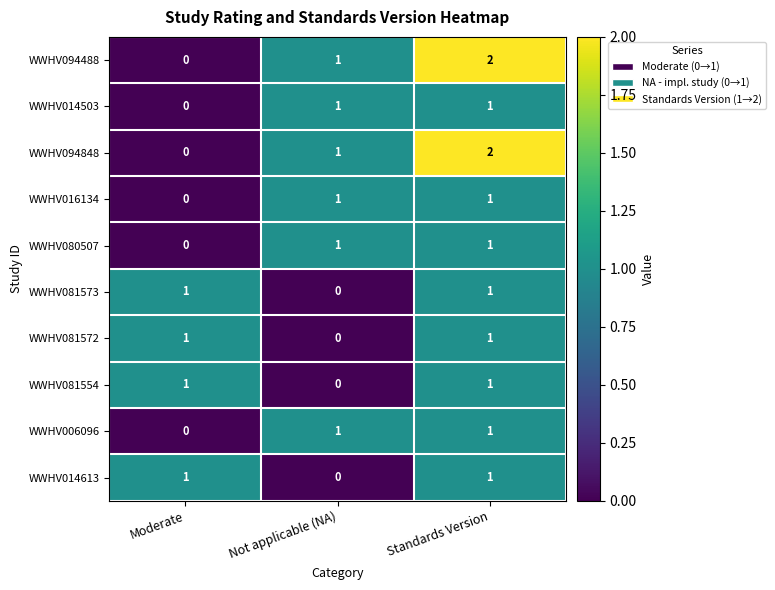

True or false: WWHV081572 has a value of 1 at Standards Version.

True